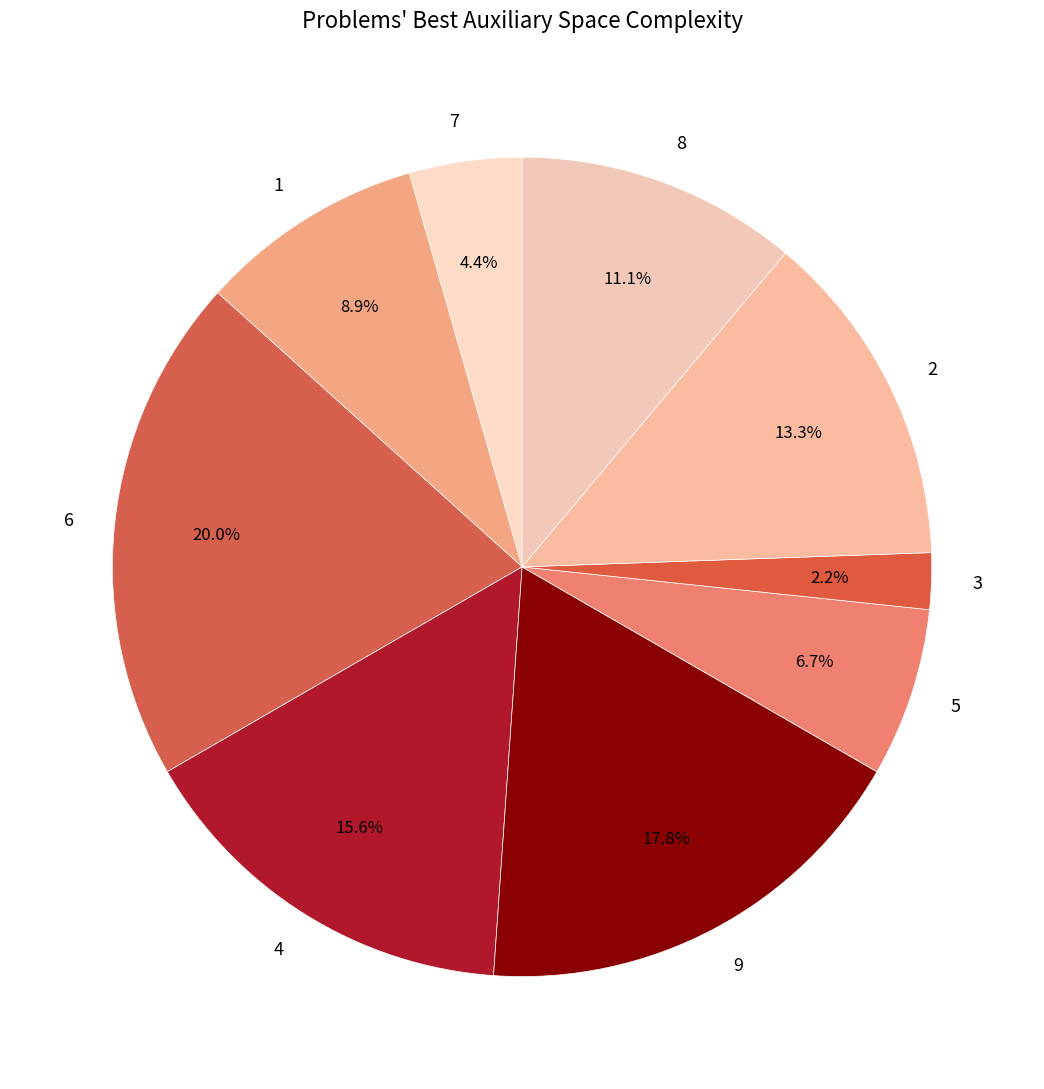

Between 1 and 6, which is larger?

6